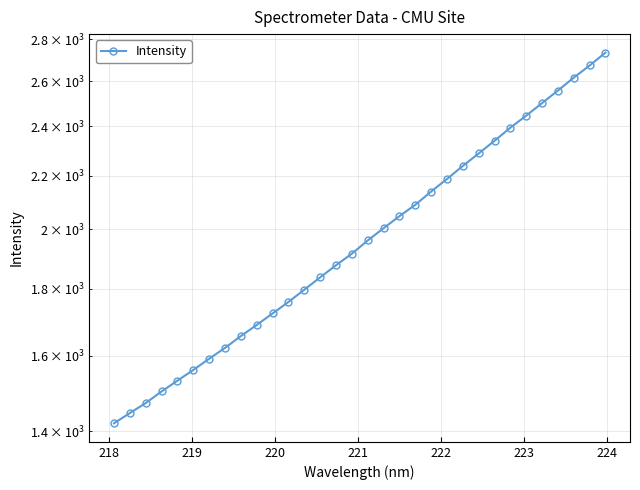

What is the value of the 25th point from the left?

2339.5